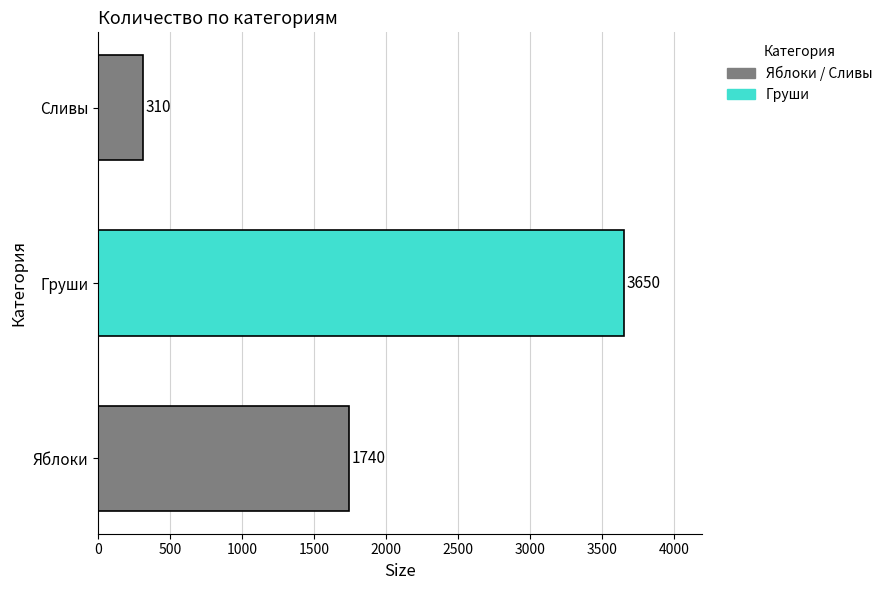

List the labels in order of value, largest first.

Груши, Яблоки, Сливы